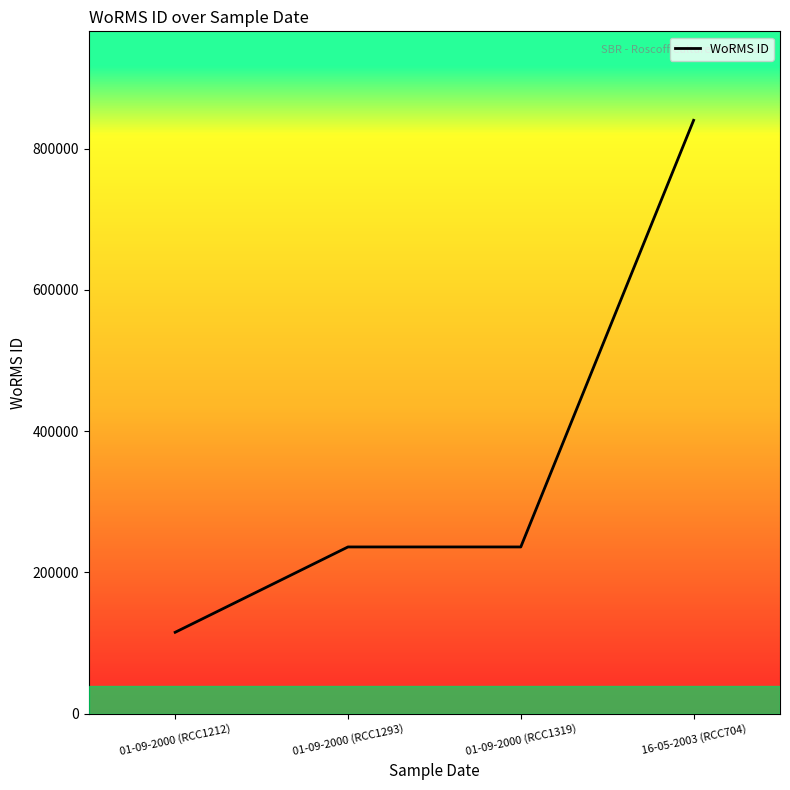

Does the chart have visible grid lines?

No